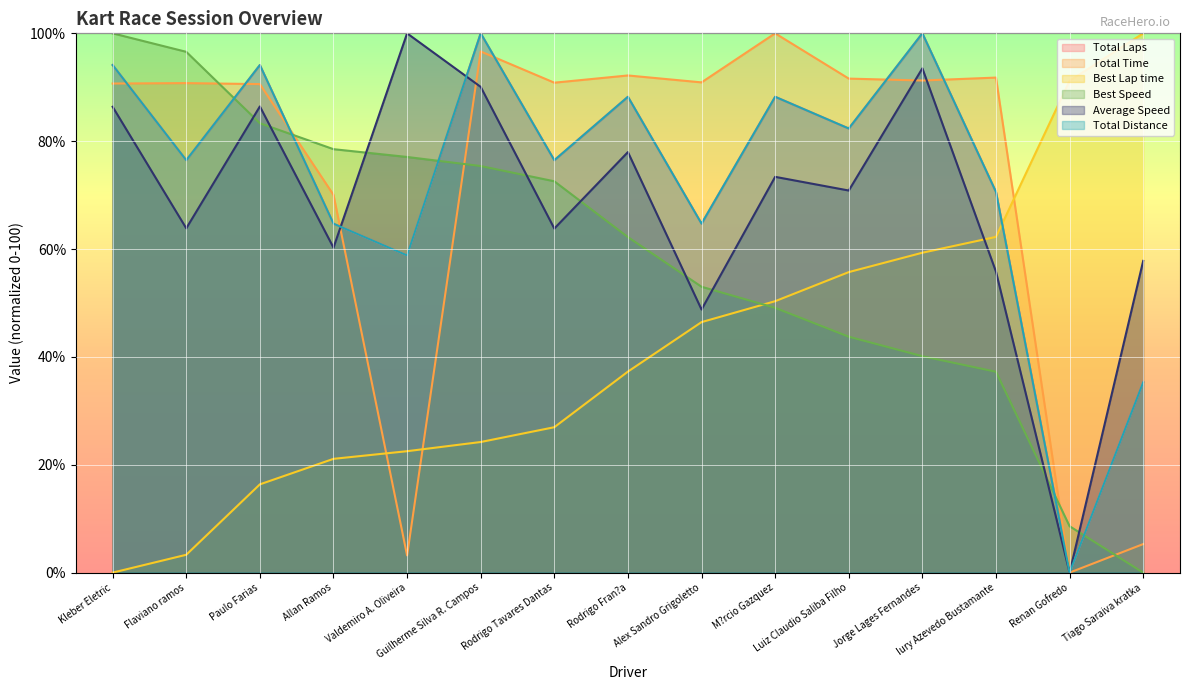

Which category has the highest value in the Average Speed series?

Valdemiro A. Oliveira